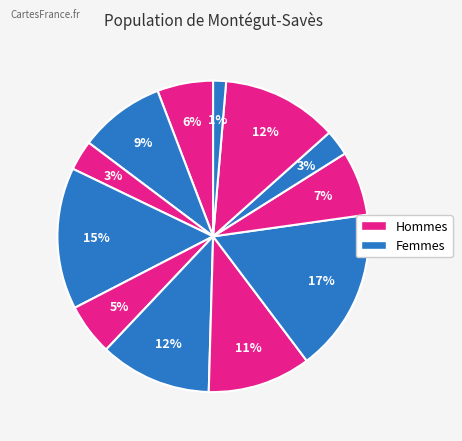

How many slices are in this pie chart?

12